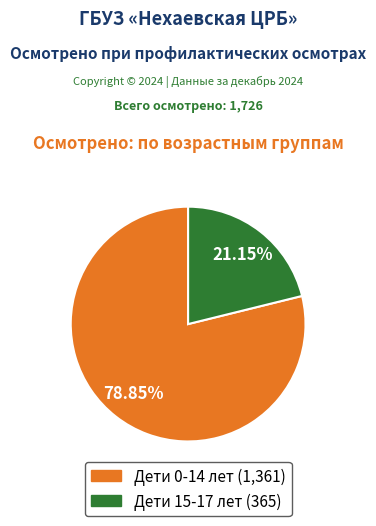

Rank the categories by value from lowest to highest.

Дети 15-17 лет, Дети 0-14 лет